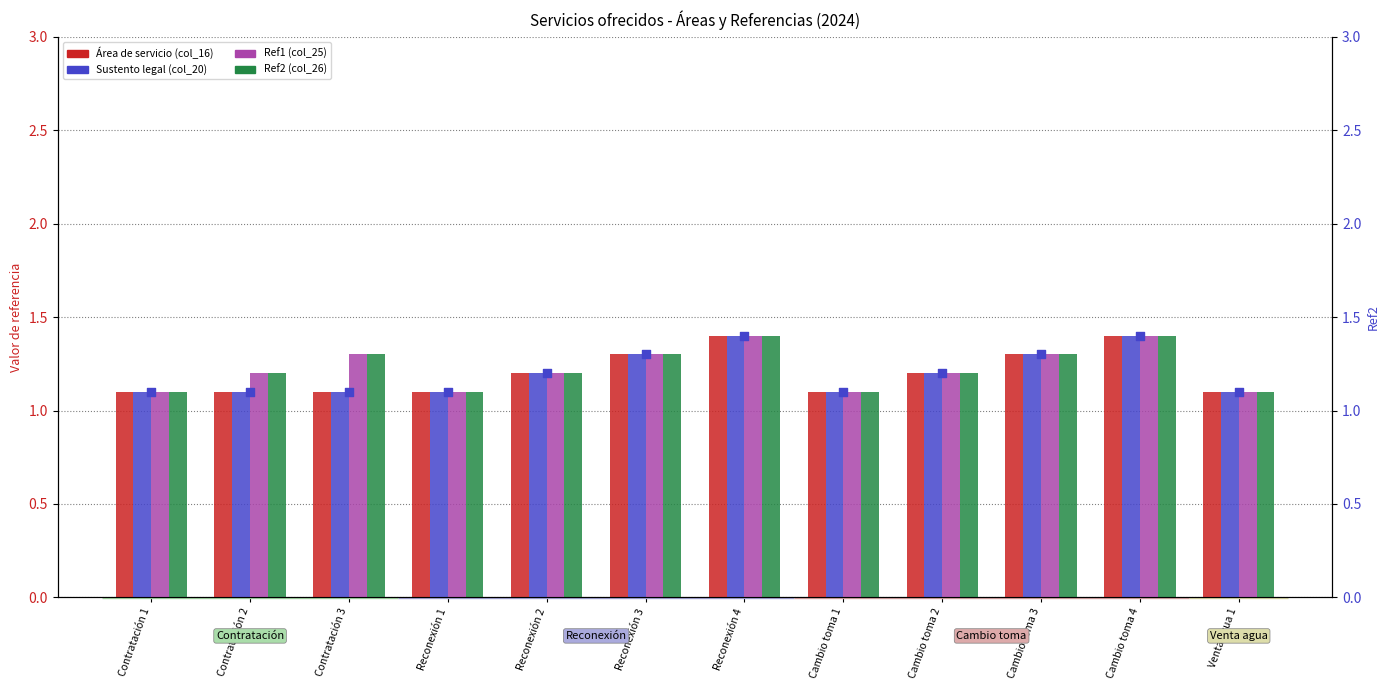

Which series reaches the maximum Y coordinate?

Área de servicio (col_16)